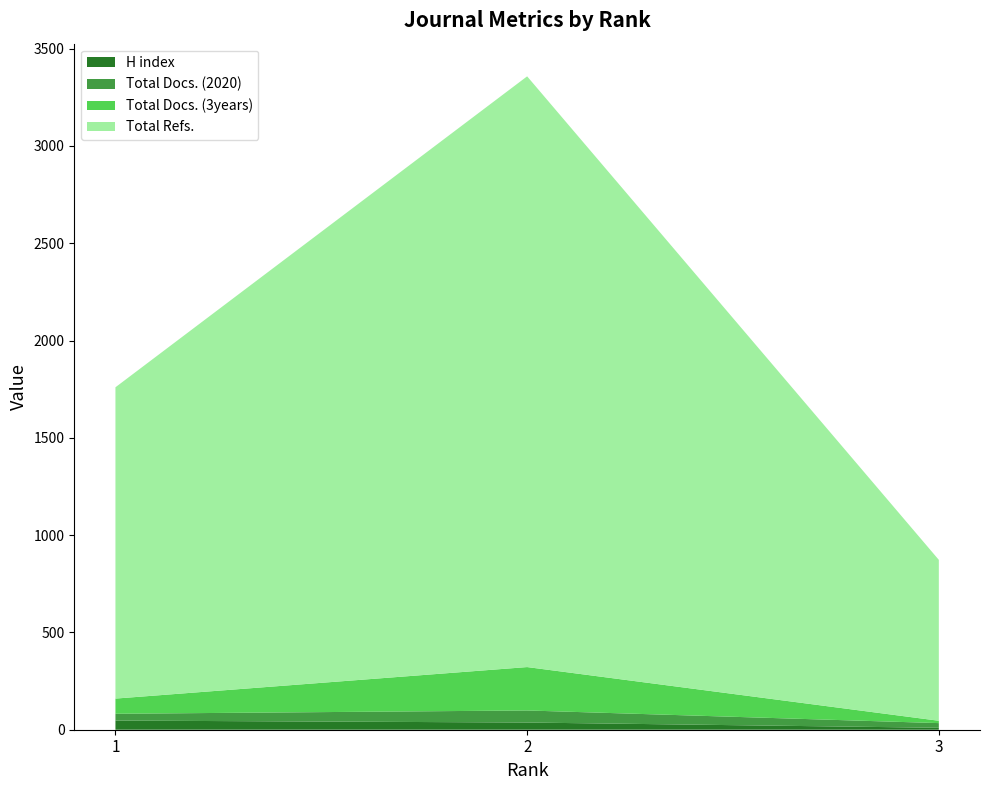

Reading left to right, transcribe all the data shown in this chart.

H index: 47	37	10
Total Docs. (2020): 35	62	24
Total Docs. (3years): 78	223	12
Total Refs.: 1600	3036	827